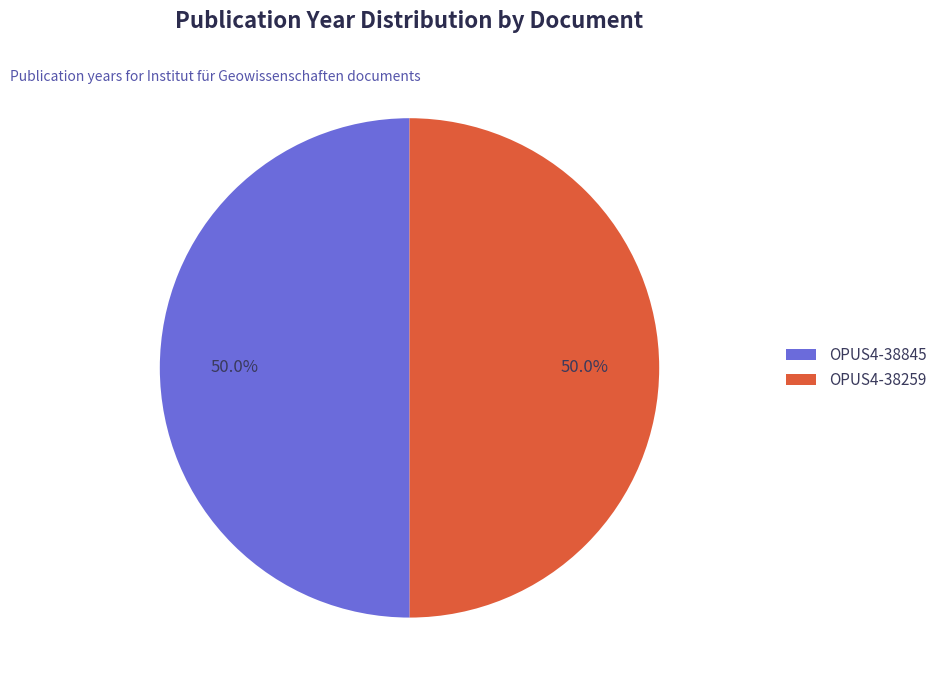

What percentage is NOT represented by OPUS4-38259?

50.0%